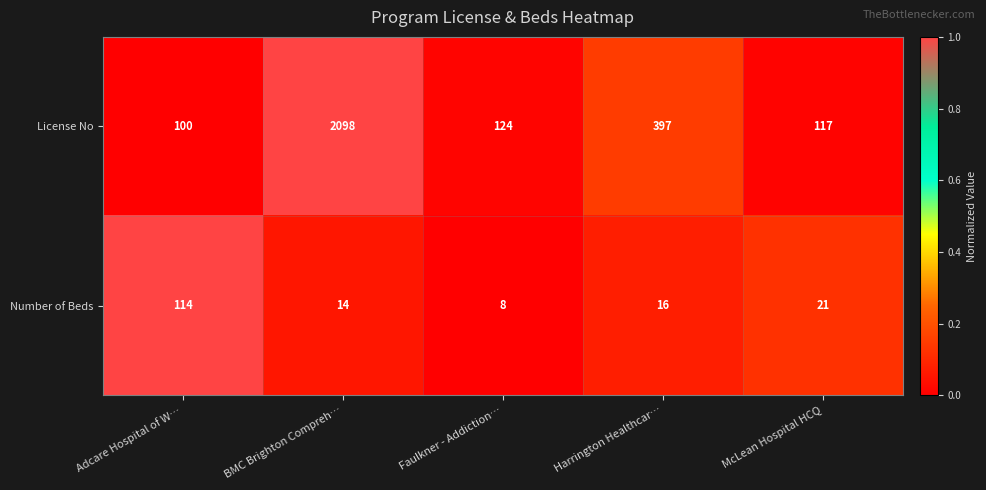

Reading left to right, extract all data points from this chart.

License No: Adcare Hospital of W…=100	BMC Brighton Compreh…=2098	Faulkner - Addiction…=124	Harrington Healthcar…=397	McLean Hospital HCQ=117
Number of Beds: Adcare Hospital of W…=114	BMC Brighton Compreh…=14	Faulkner - Addiction…=8	Harrington Healthcar…=16	McLean Hospital HCQ=21